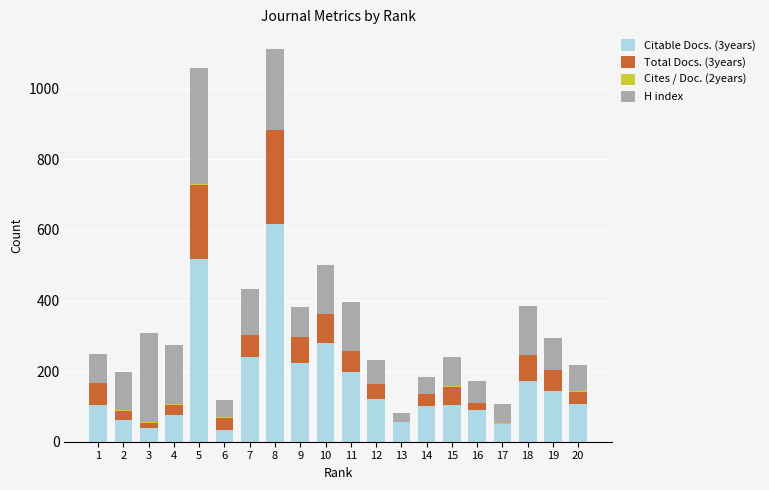

The value of Citable Docs. (3years) at 18 is 251. True or false?

False